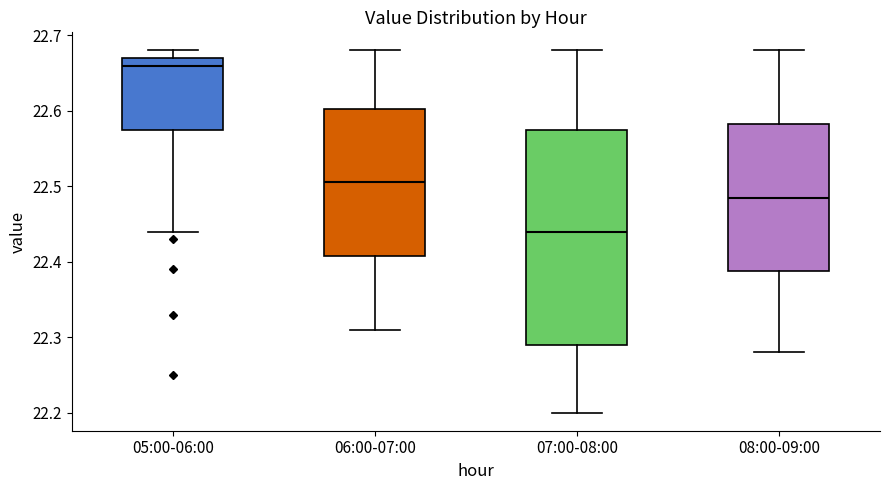

Which box has the highest median line?

05:00-06:00